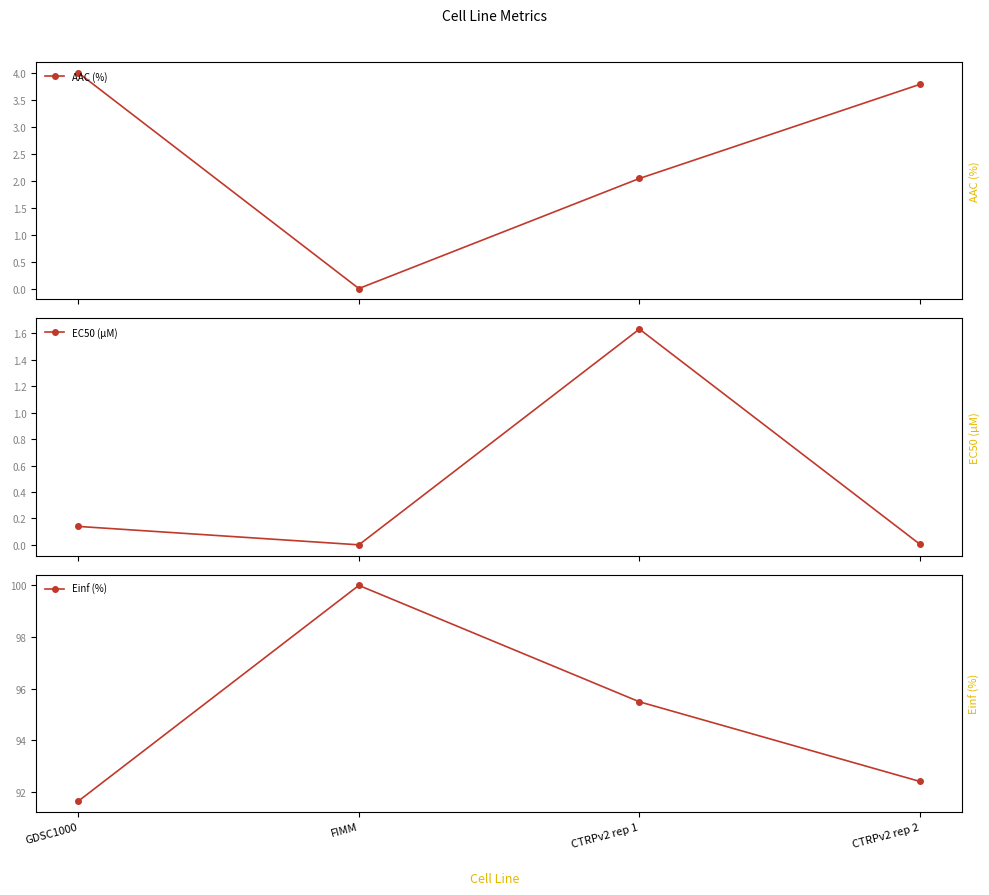

What is the average value of the EC50 (µM) series?

0.4